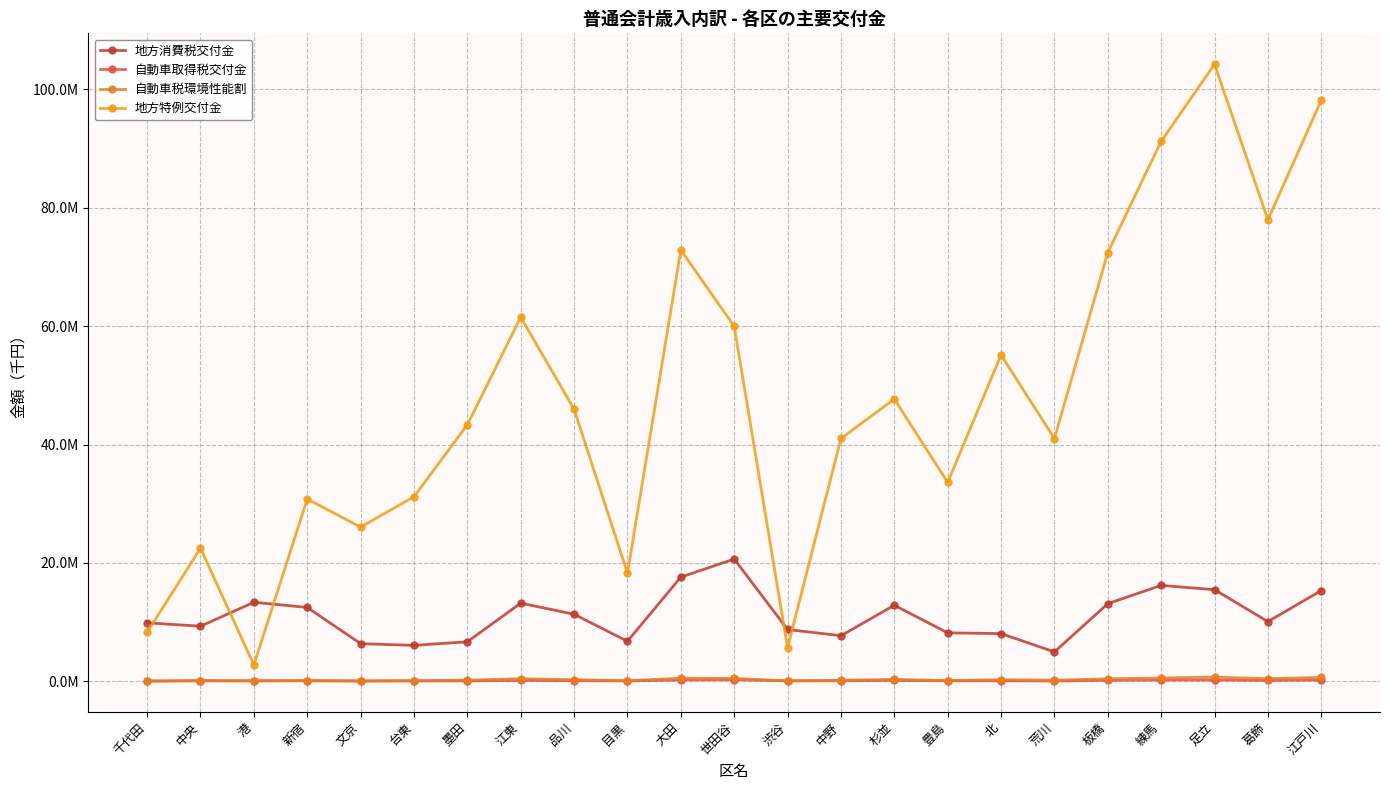

At which category does the chart reach its peak across all series?

足立